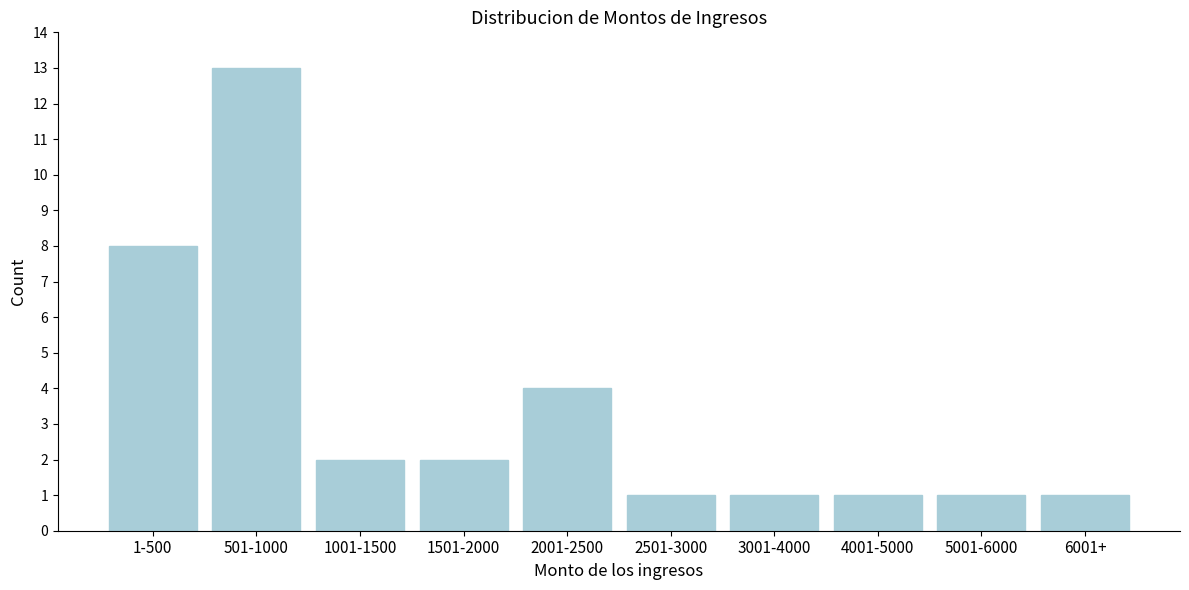

Reading left to right, list all the values displayed in this chart.

1-500=8	501-1000=13	1001-1500=2	1501-2000=2	2001-2500=4	2501-3000=1	3001-4000=1	4001-5000=1	5001-6000=1	6001+=1